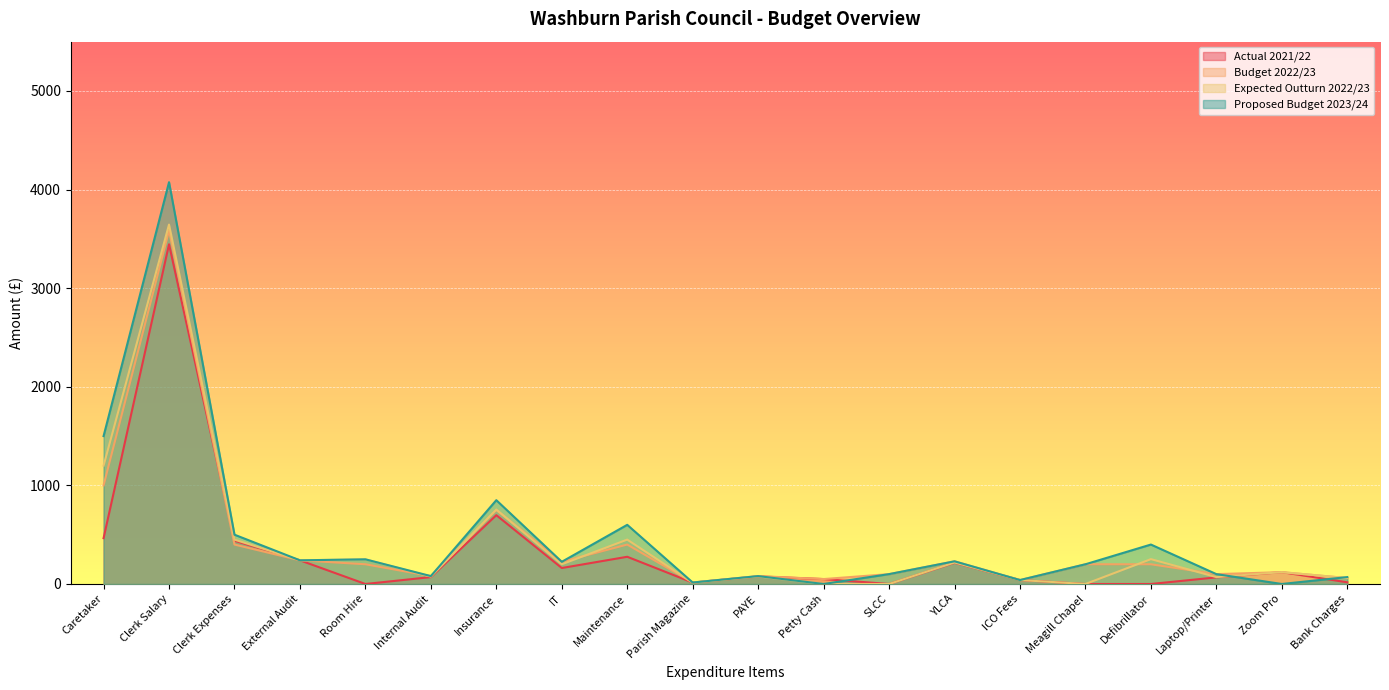

Where do Proposed Budget 2023/24 and Actual 2021/22 first cross each other?

PAYE and Petty Cash